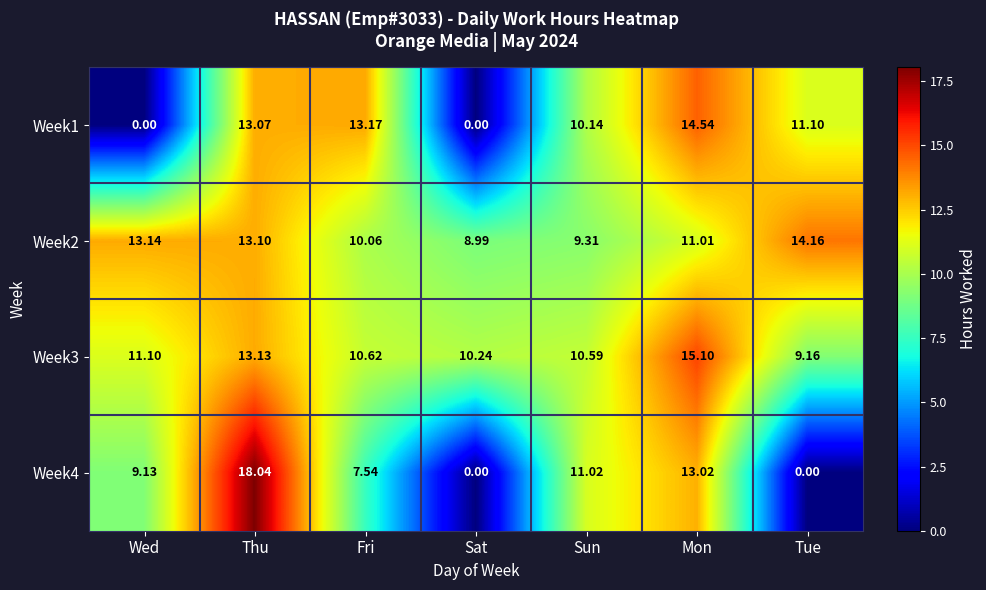

At which category is the sum across all series the highest?

Thu